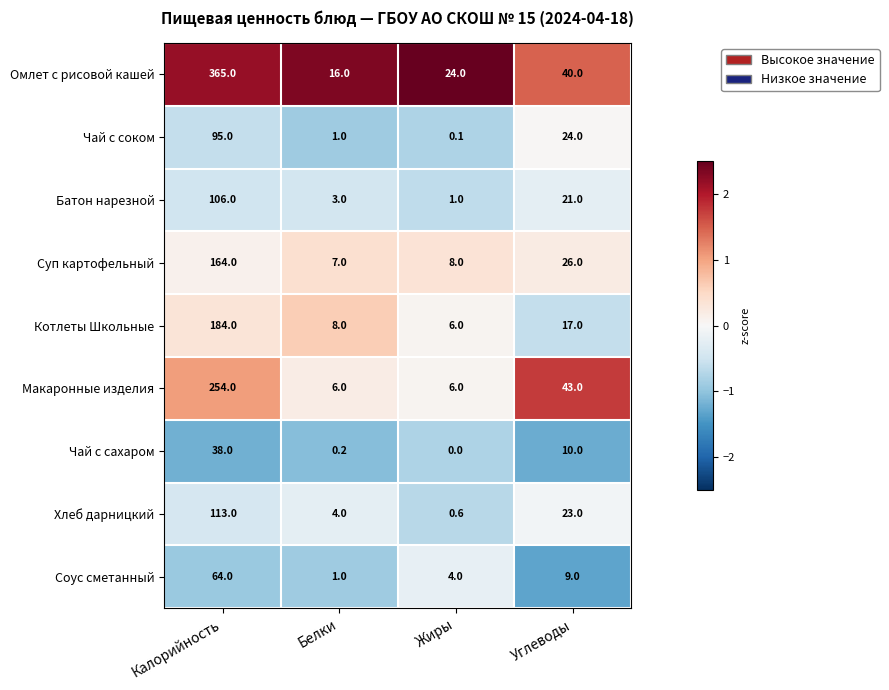

List the series in order of their peak value, highest first.

Омлет с рисовой кашей, Макаронные изделия, Котлеты Школьные, Суп картофельный, Хлеб дарницкий, Батон нарезной, Чай с соком, Соус сметанный, Чай с сахаром